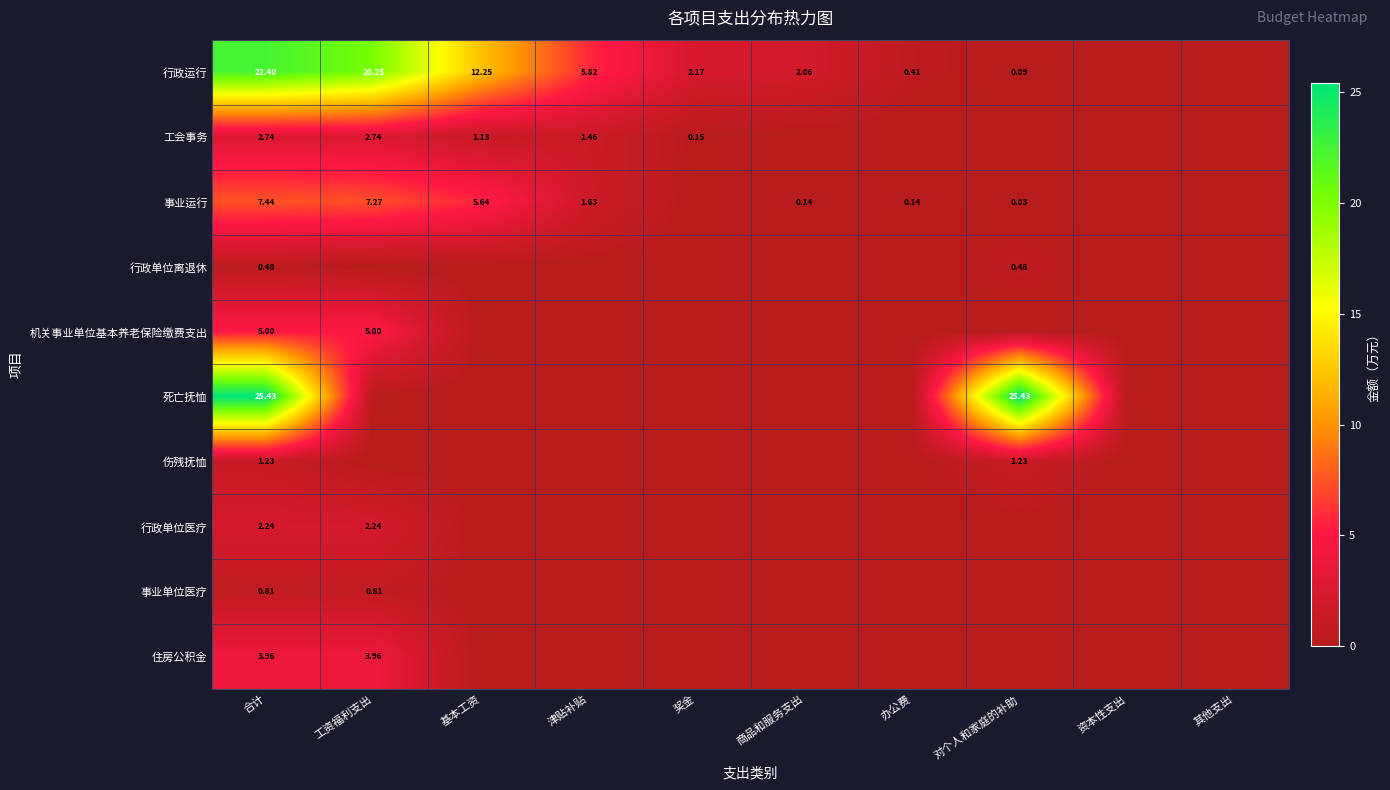

Where does the 行政运行 series first go above 2?

合计